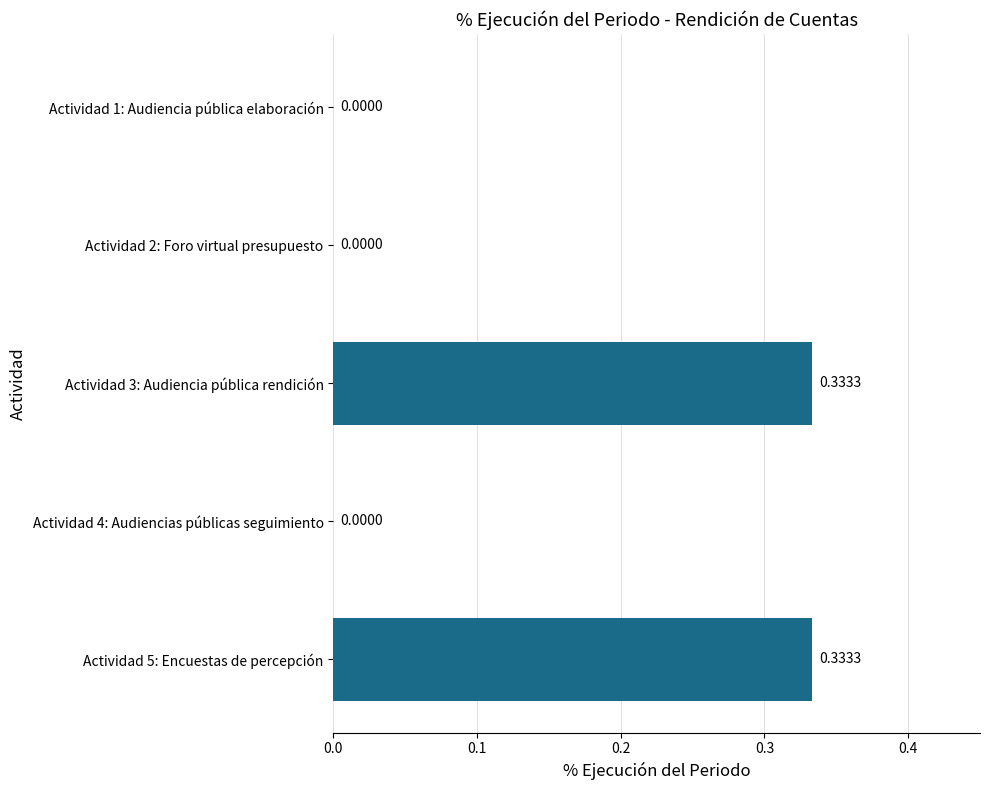

Between Actividad 5: Encuestas de percepción and Actividad 2: Foro virtual presupuesto, which is larger?

Actividad 5: Encuestas de percepción